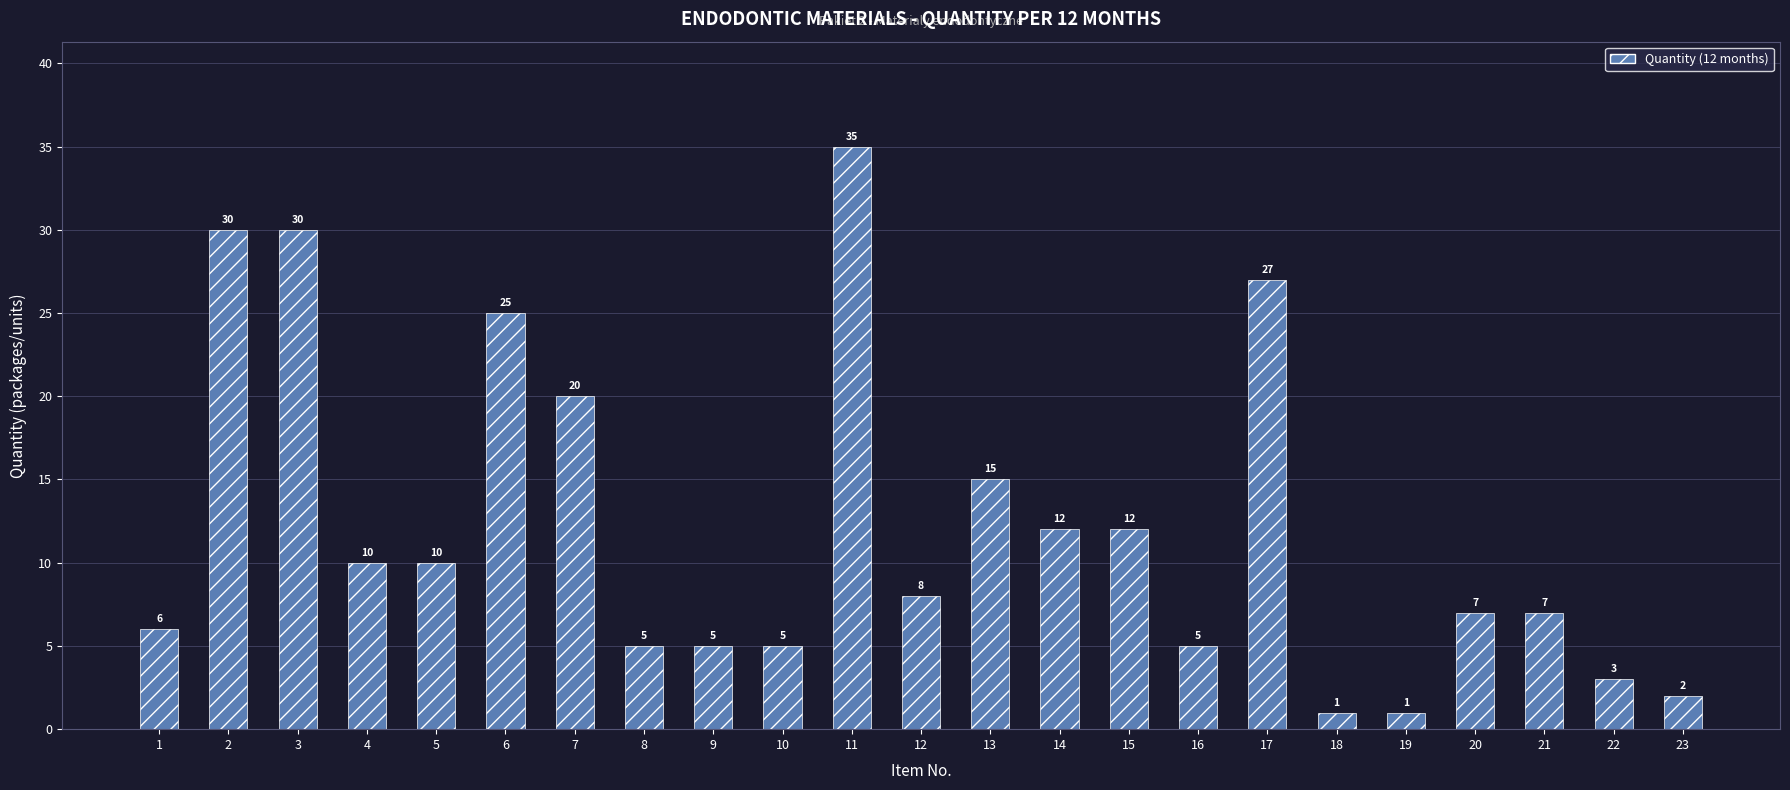

Count the number of categories in the chart.

23